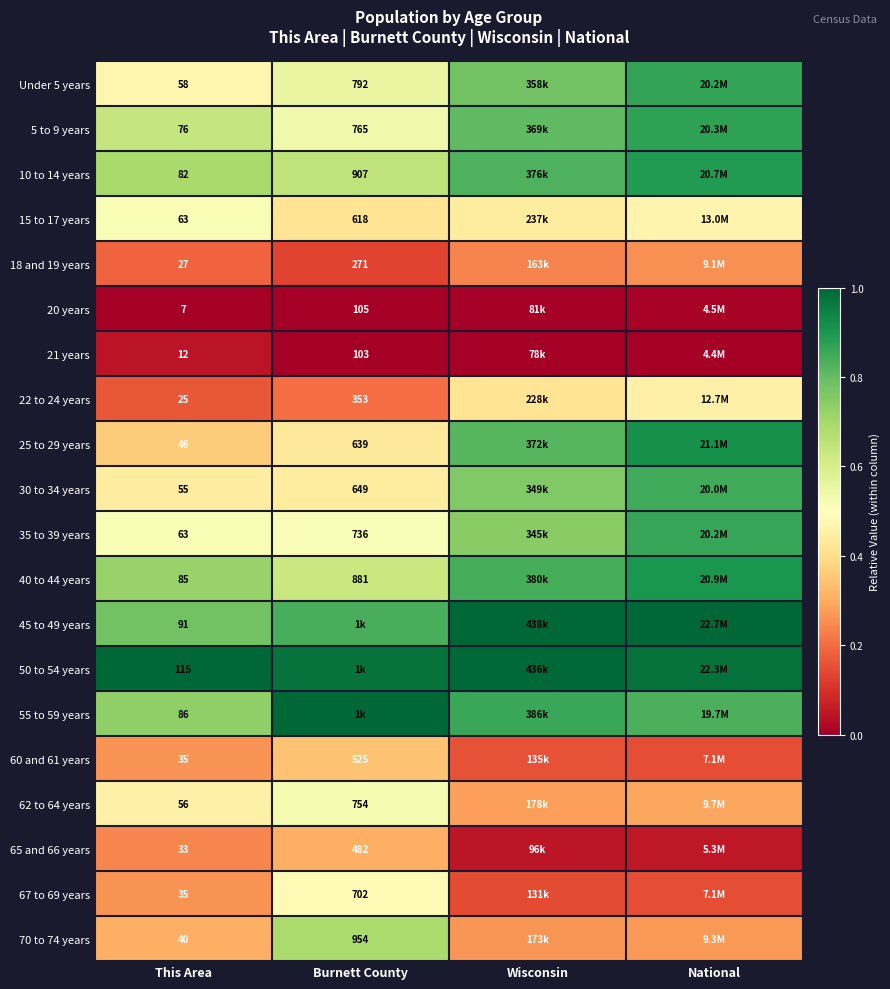

The value of 35 to 39 years at Burnett County is 0.5. True or false?

True